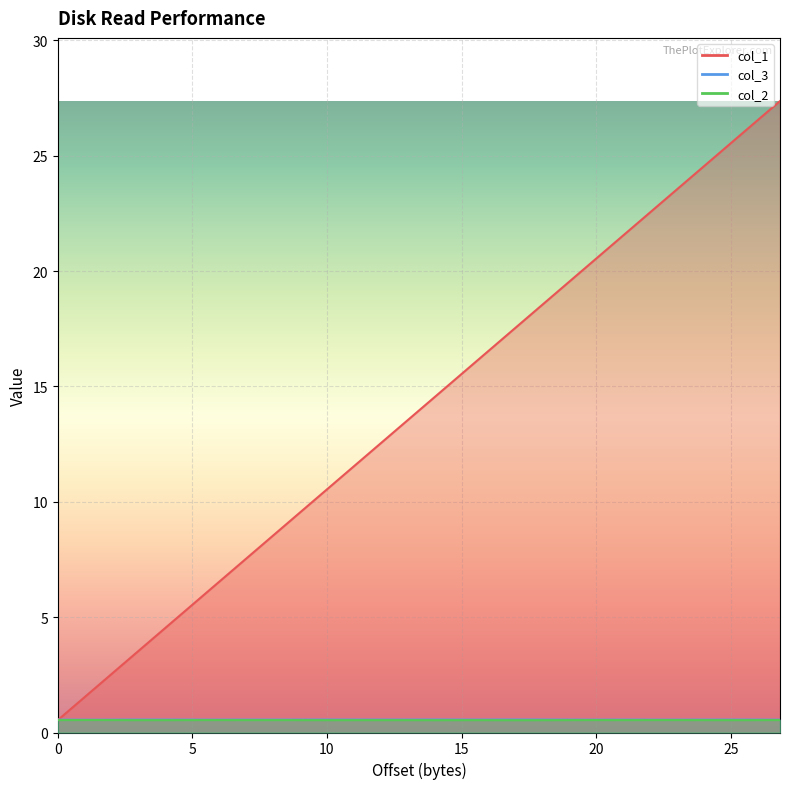

How many times do col_2 and col_1 cross each other?

1